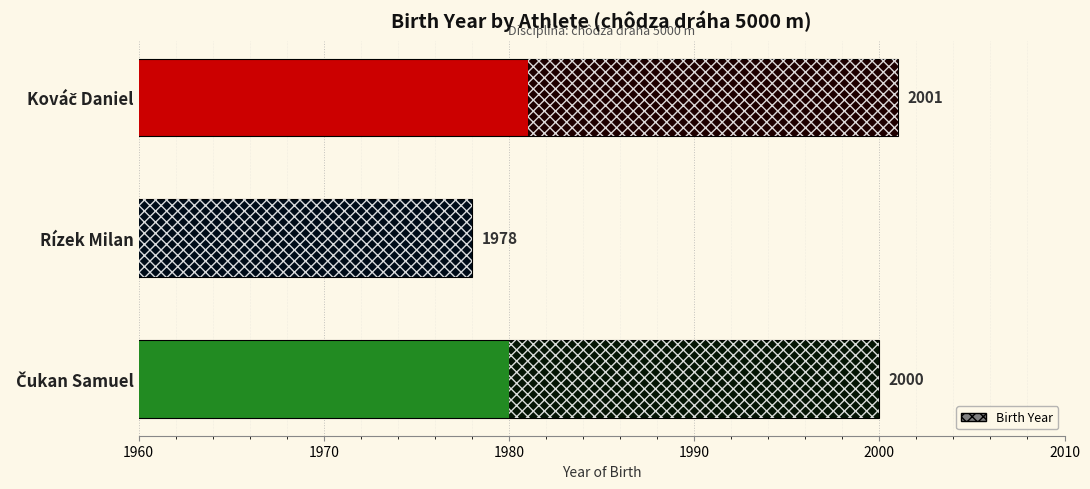

What is the sum of all values?

5979